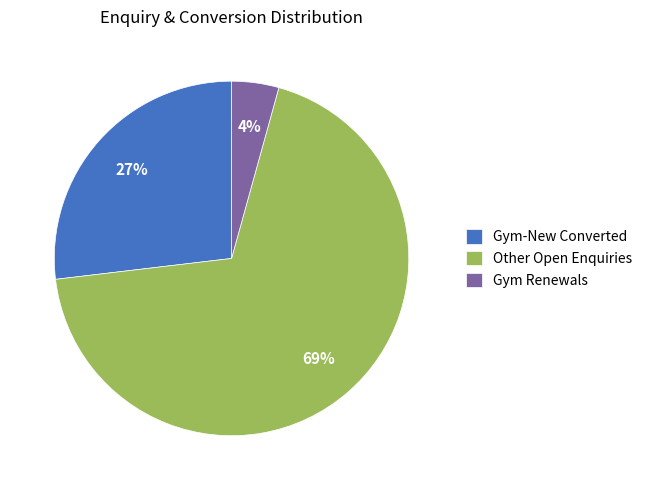

Combined, do Gym Renewals and Gym-New Converted account for over 50%?

No